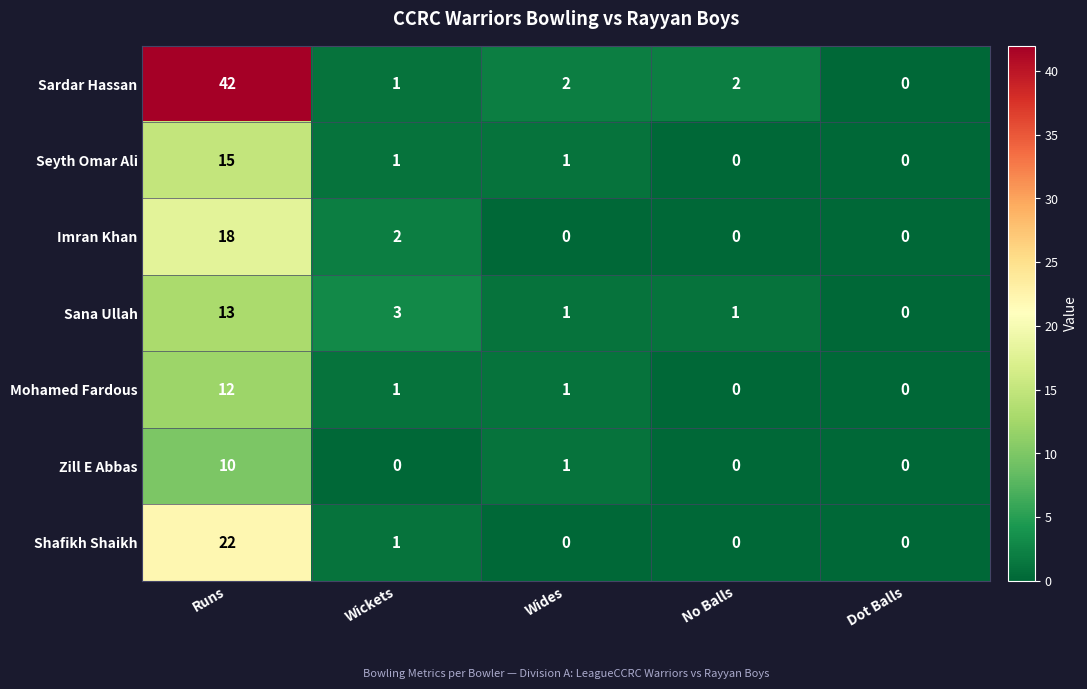

What is the approximate value of Imran Khan at Runs?

18